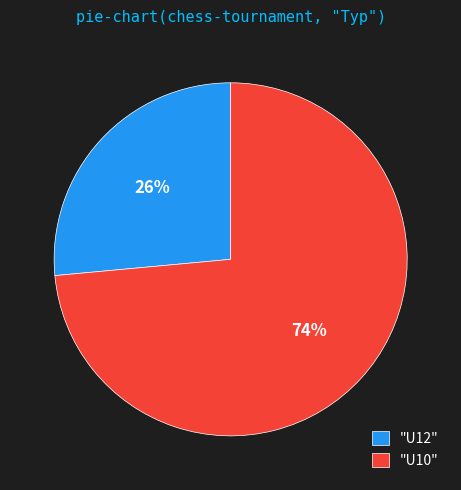

How many segments does this pie chart have?

2